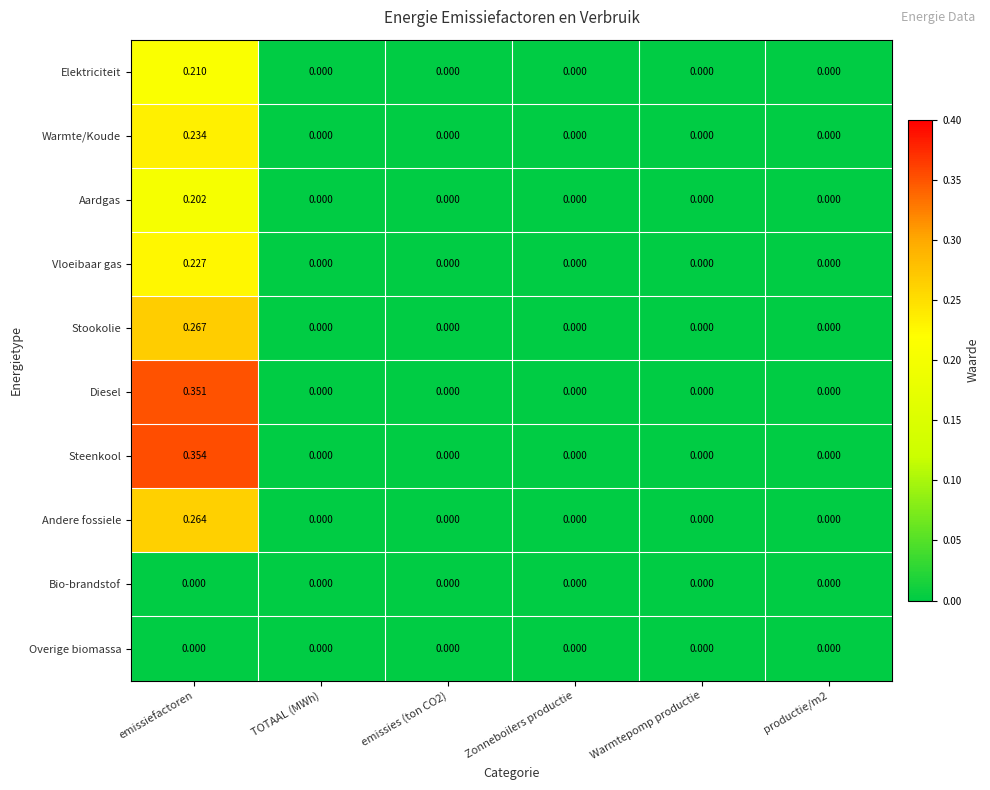

At which category does the chart reach its peak across all series?

emissiefactoren